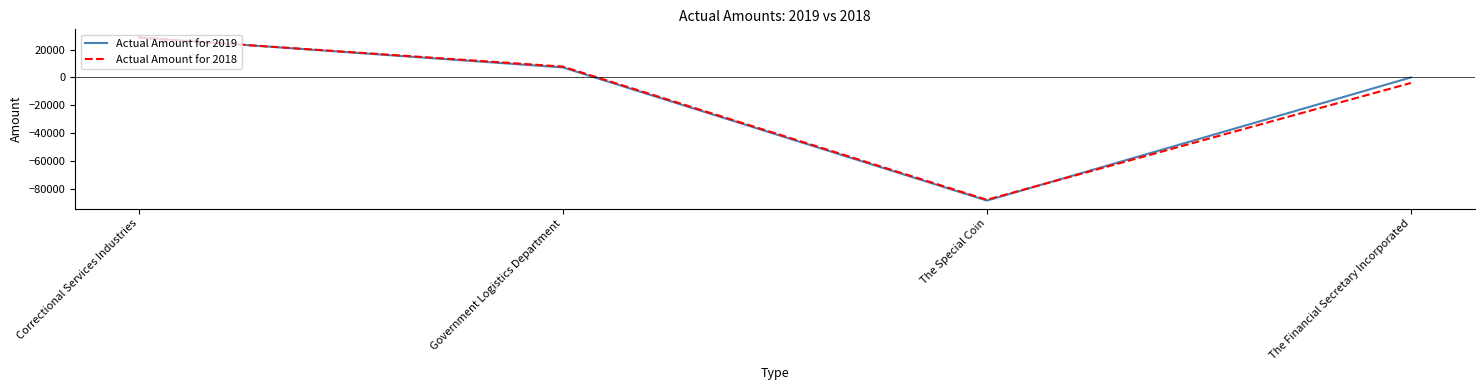

What is the difference between the highest and lowest values at Government Logistics Department?

594